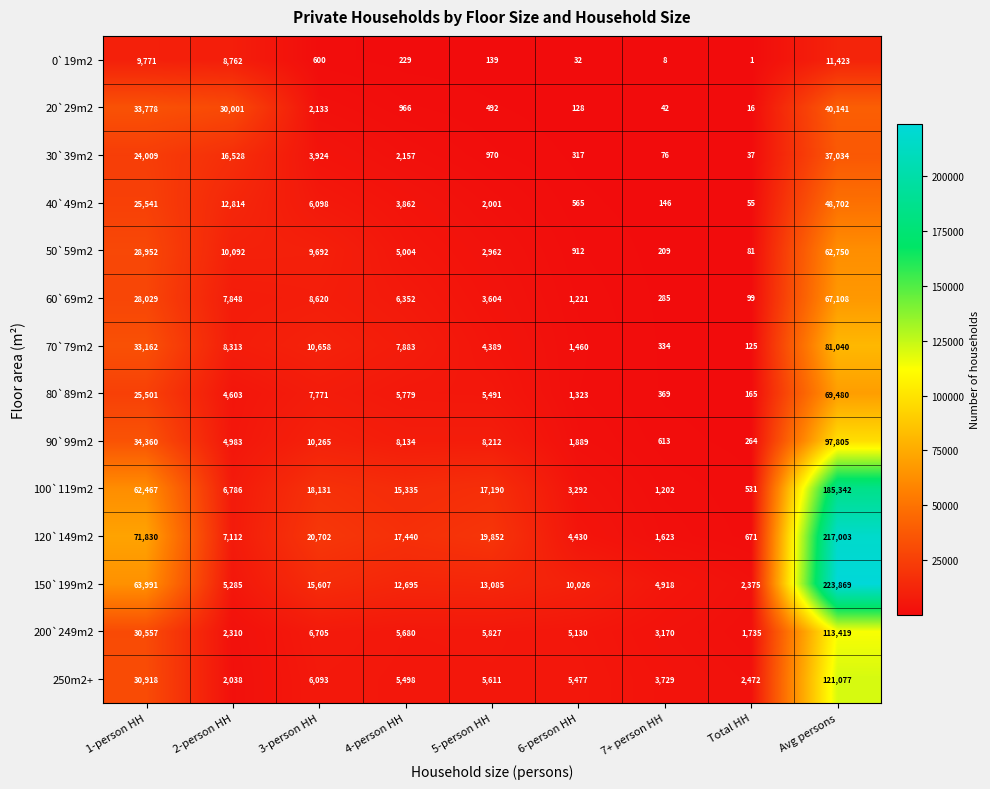

How many data points does each series have?

9